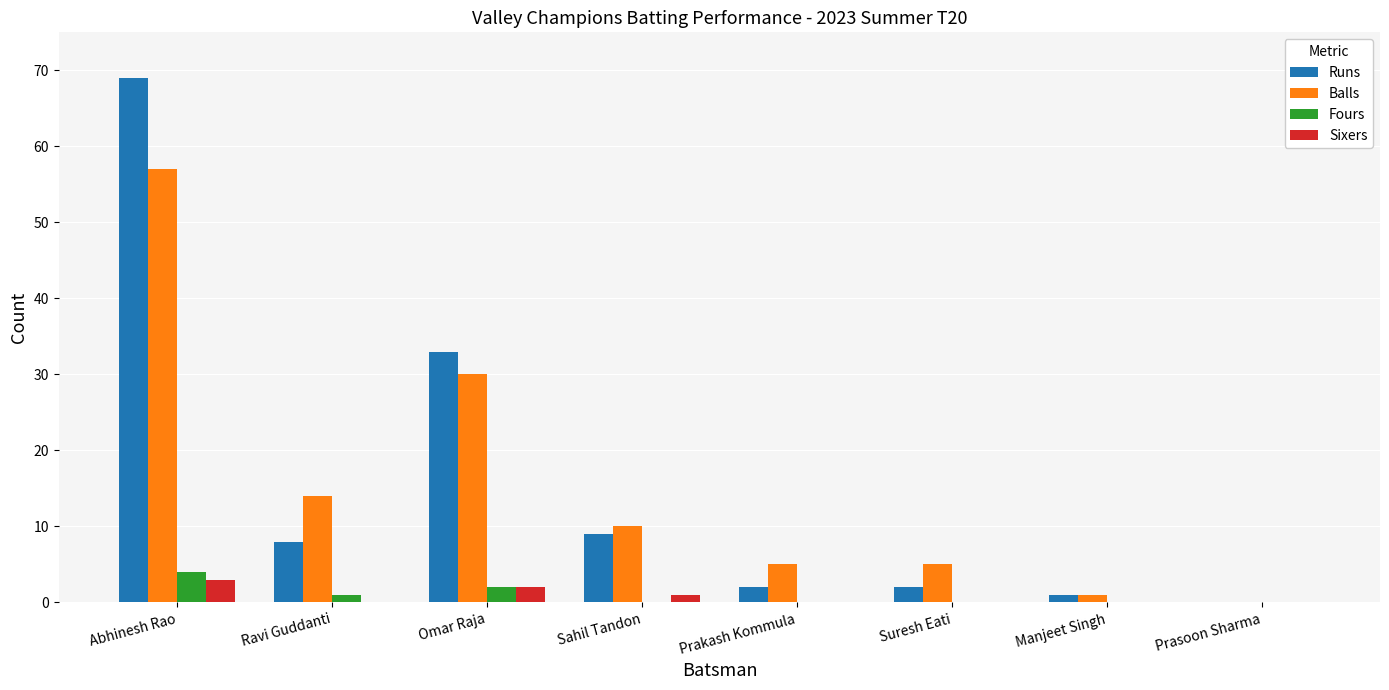

What is the total value across all series at Omar Raja?

67